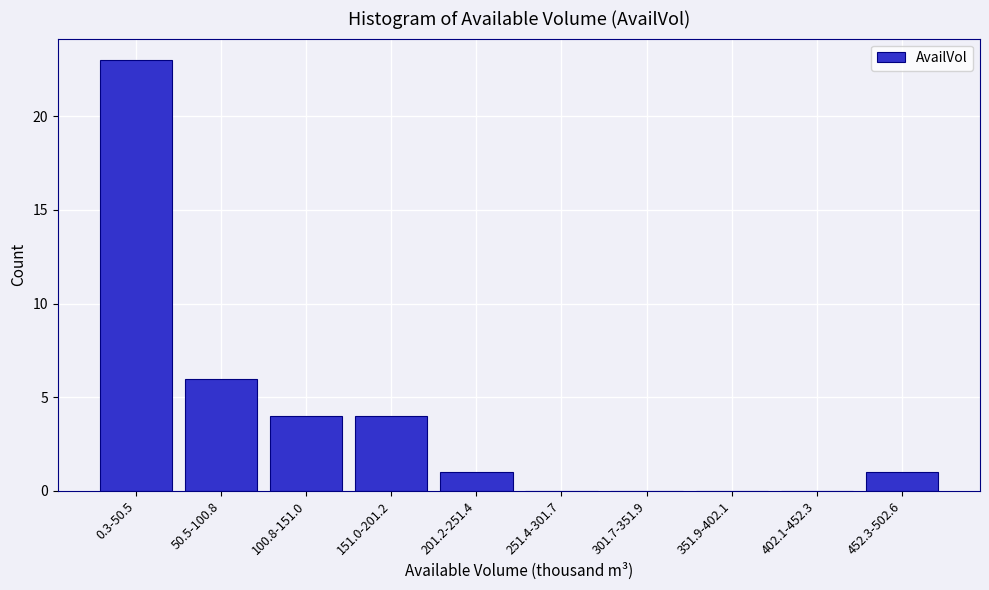

Reading left to right, list all the values displayed in this chart.

0.3-50.5=23	50.5-100.8=6	100.8-151.0=4	151.0-201.2=4	201.2-251.4=1	251.4-301.7=0	301.7-351.9=0	351.9-402.1=0	402.1-452.3=0	452.3-502.6=1